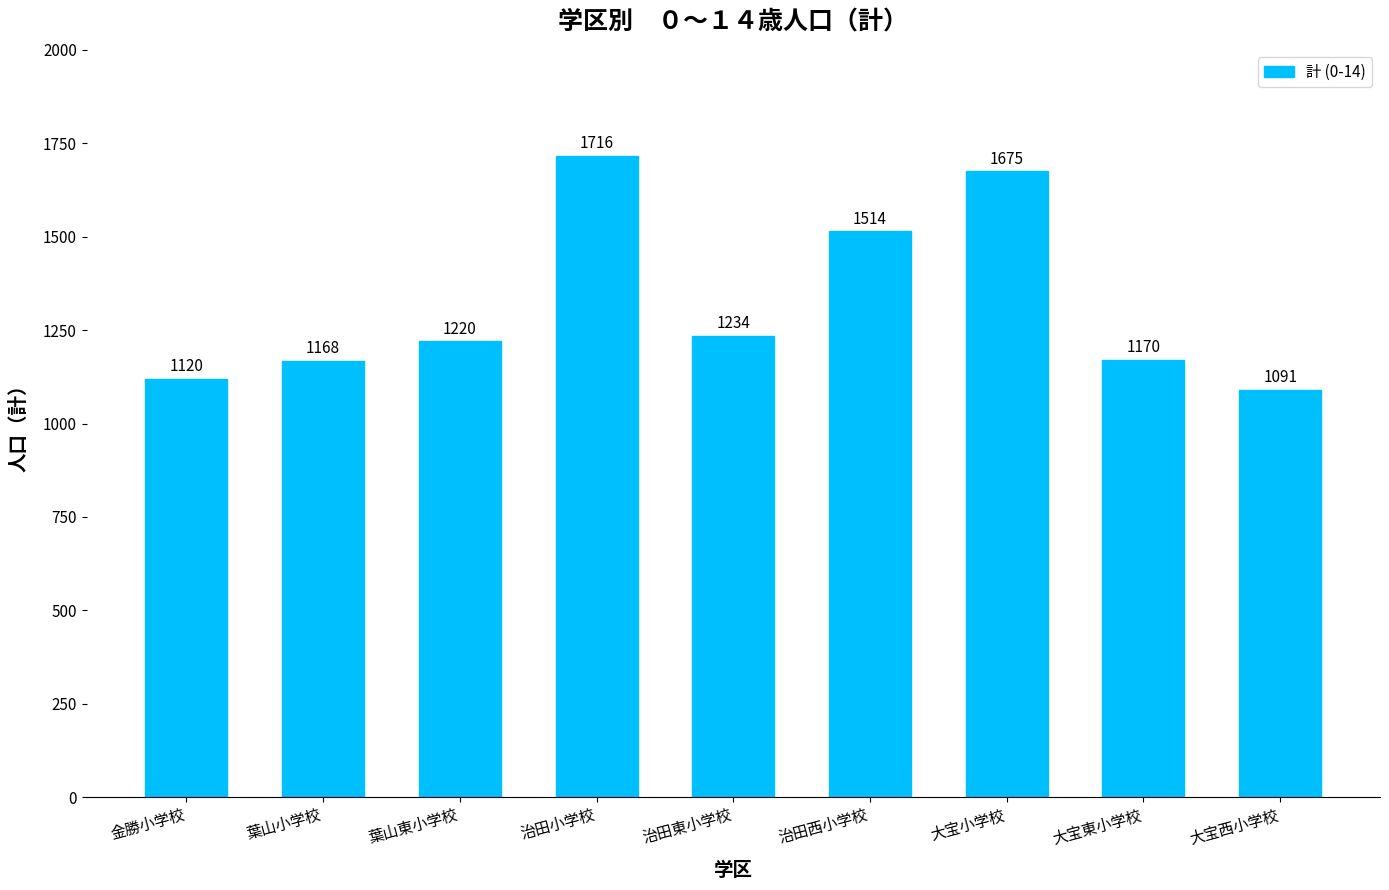

Where is the data nearest to the value 1403?

治田西小学校